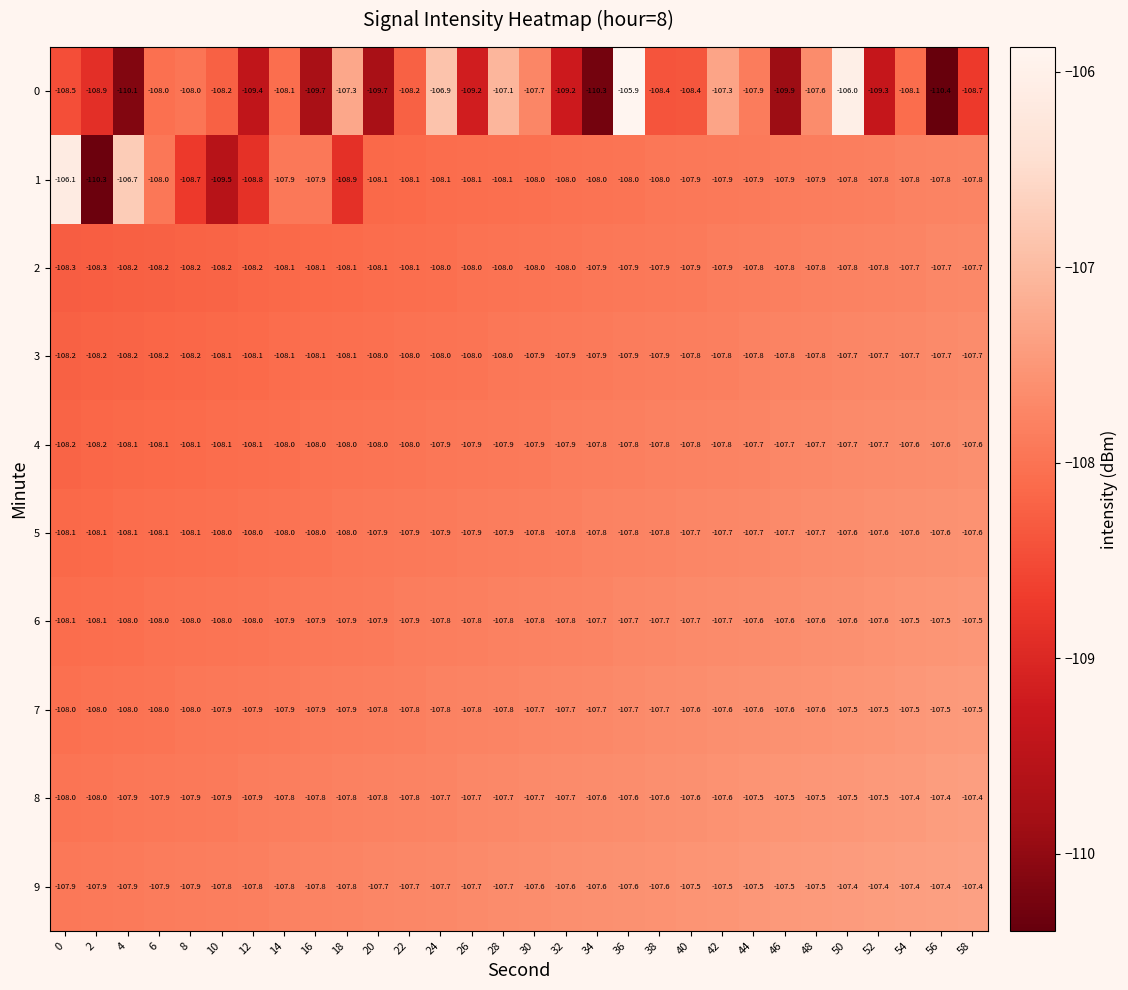

What is the approximate value of 6 at 40?

-107.7